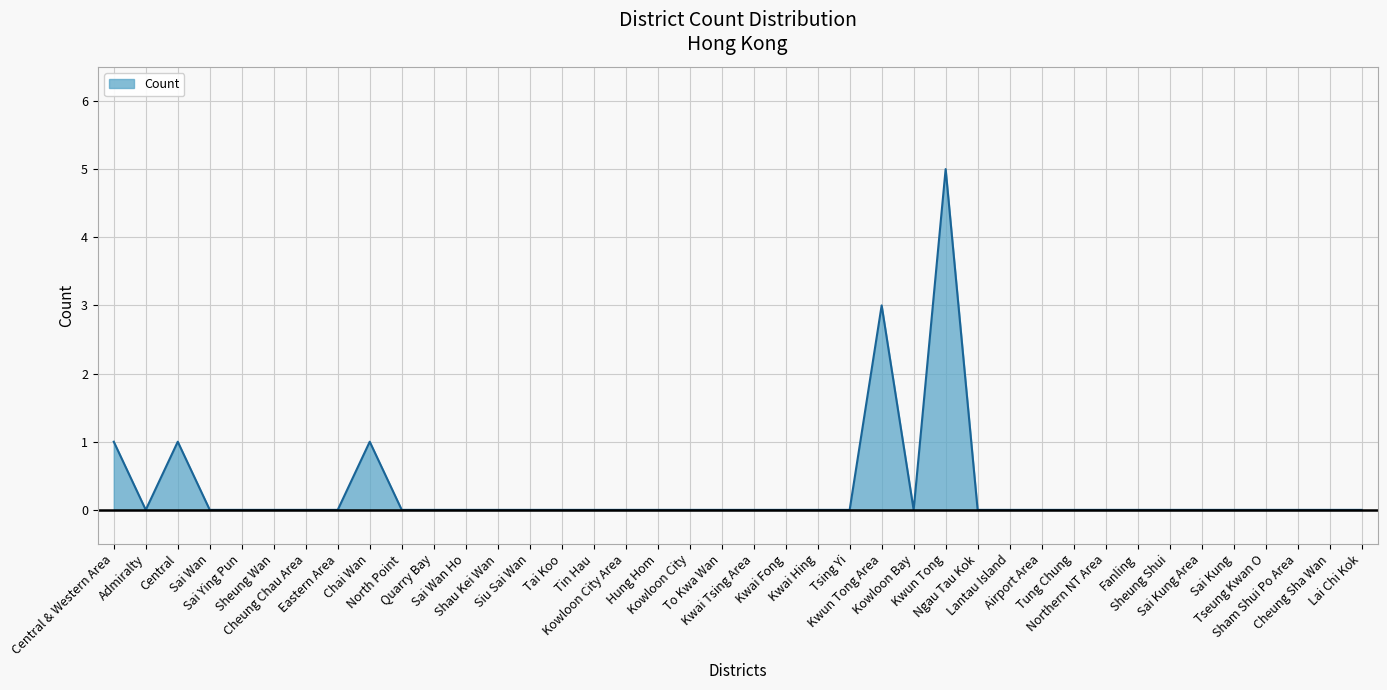

Which category has the highest value across all series?

Kwun Tong